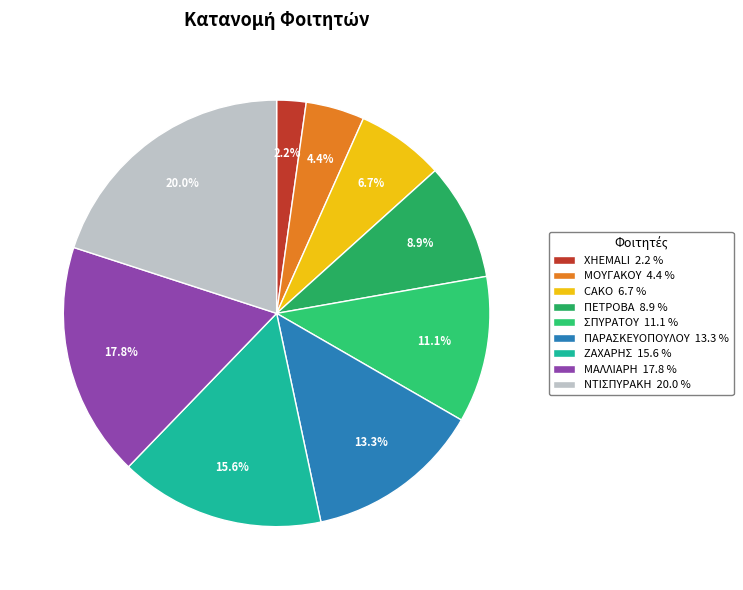

Is there any slice that represents more than half of the pie?

No